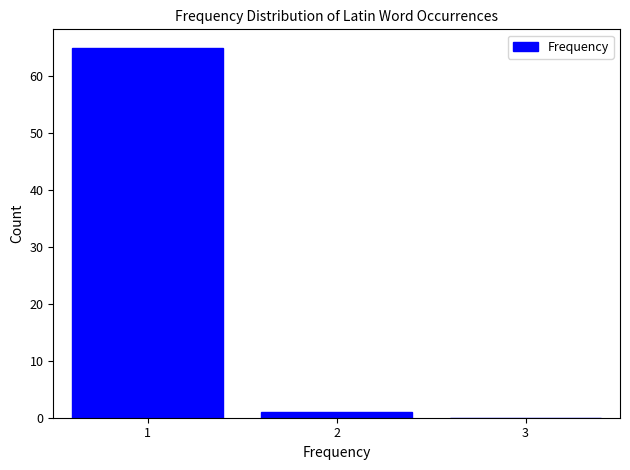

Reading left to right, transcribe all the data shown in this chart.

1=65	2=1	3=0